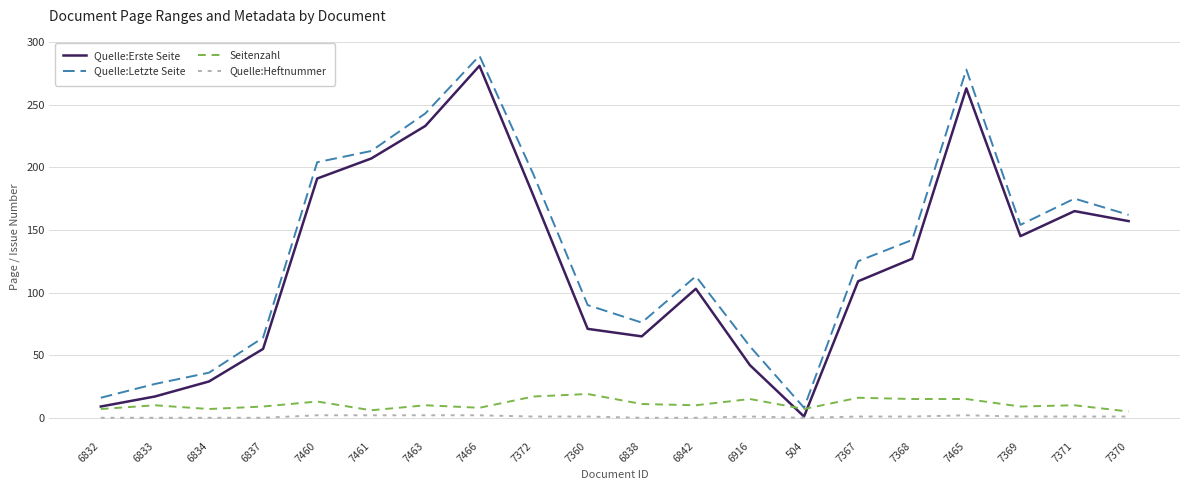

Rank the series at 7372 from lowest to highest value.

Quelle:Heftnummer, Seitenzahl, Quelle:Erste Seite, Quelle:Letzte Seite